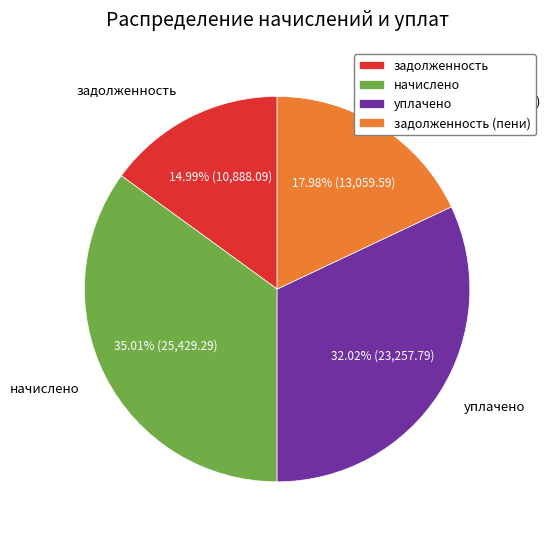

How many slices are in this pie chart?

4